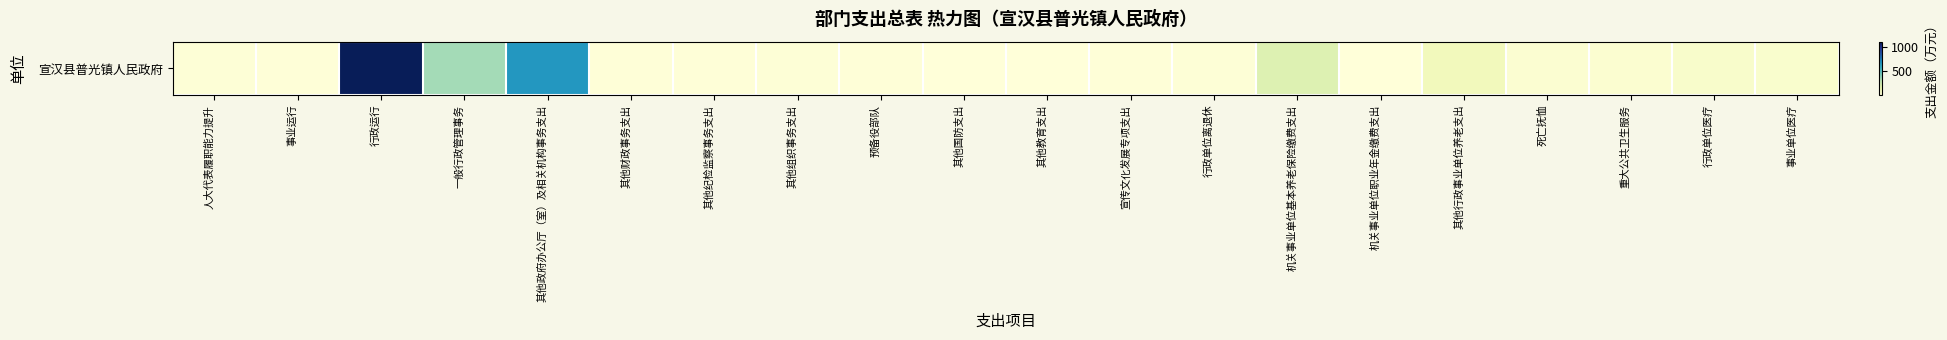

What is the maximum value shown in the chart?

1113.5